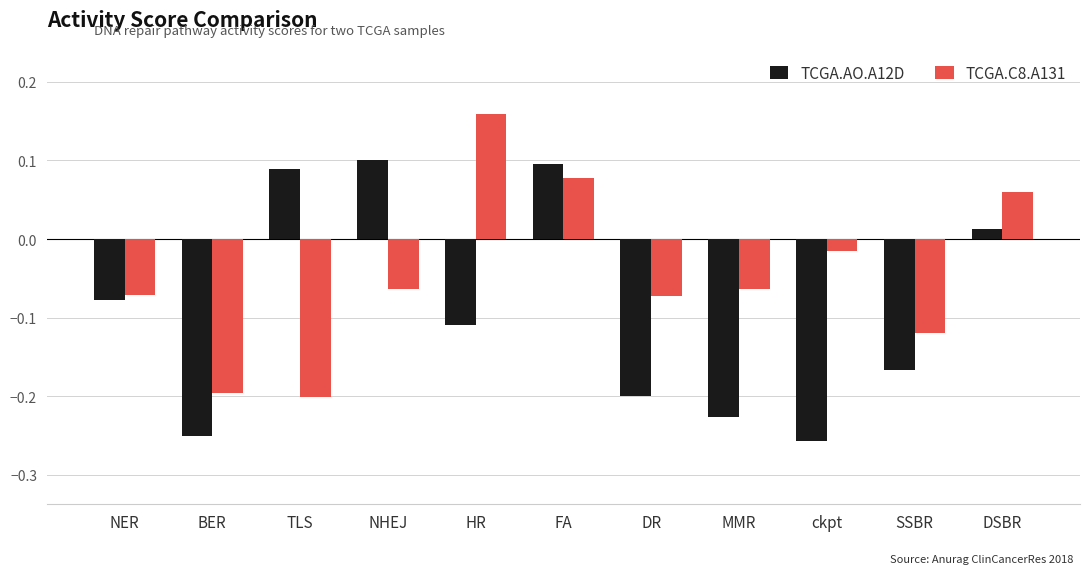

How many data points in TCGA.C8.A131 are above 0?

3